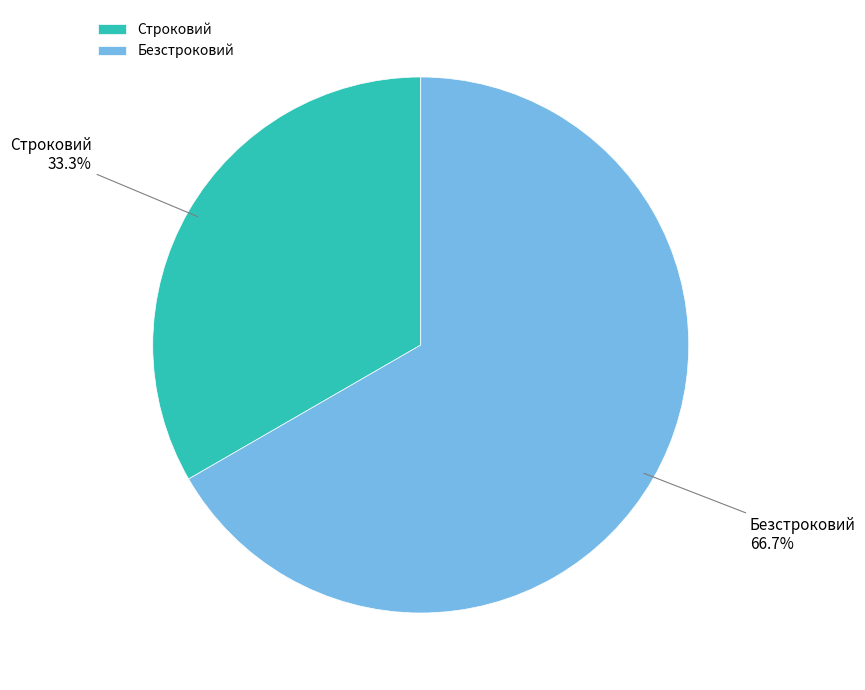

To the nearest percent, what is the average slice percentage?

50%